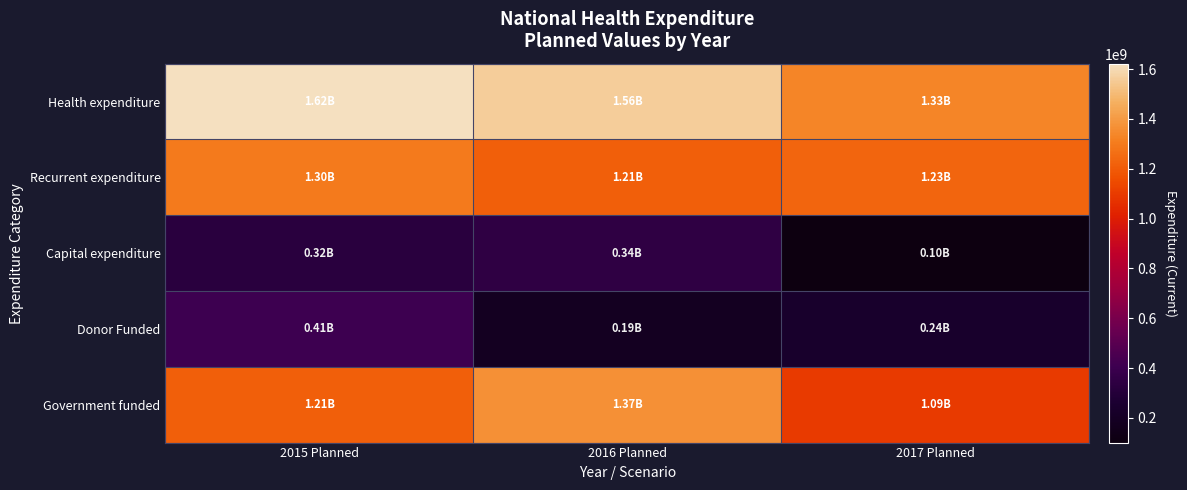

List the series in order of their peak value, lowest first.

Capital expenditure, Donor Funded, Recurrent expenditure, Government funded, Health expenditure